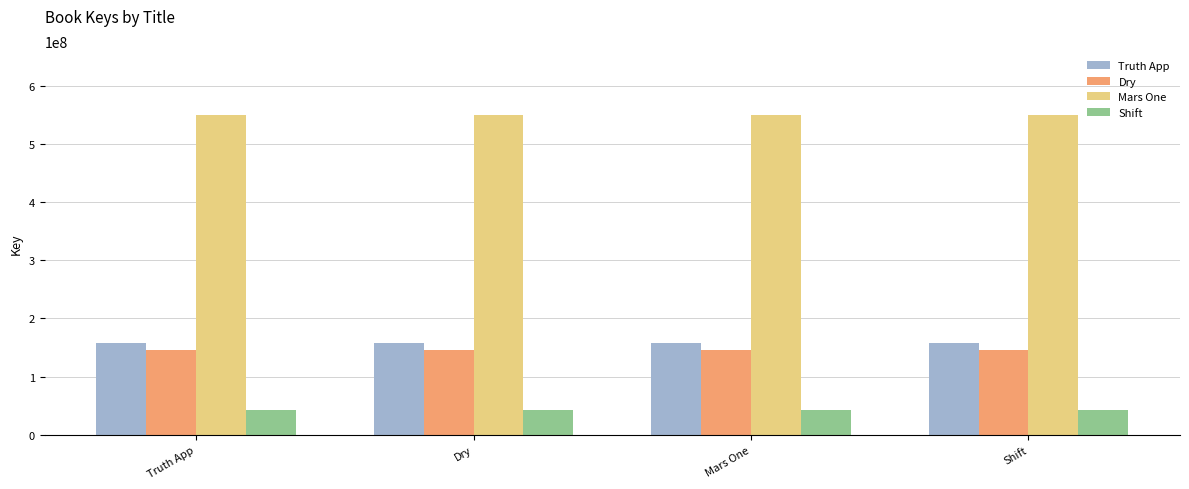

How many series are shown in this chart?

4